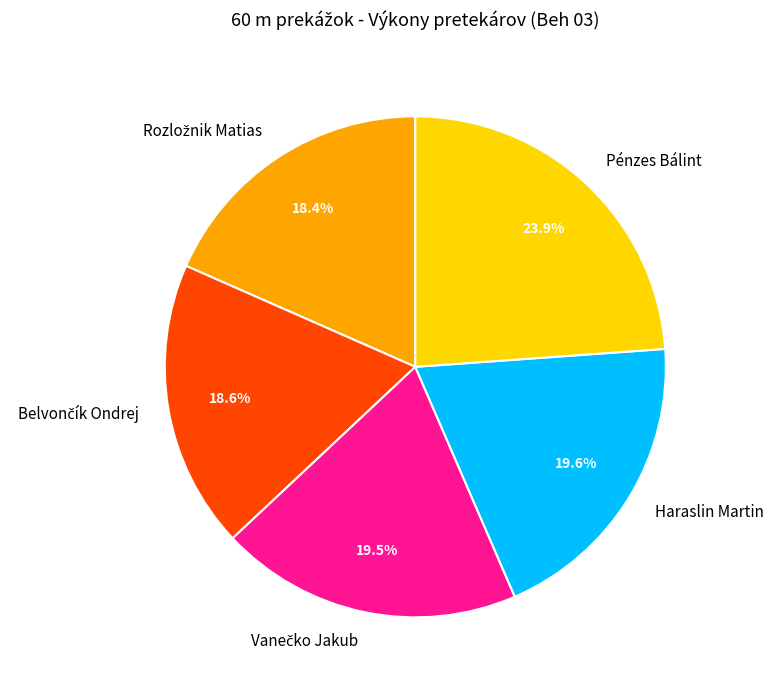

Between Haraslin Martin and Pénzes Bálint, which is larger?

Pénzes Bálint